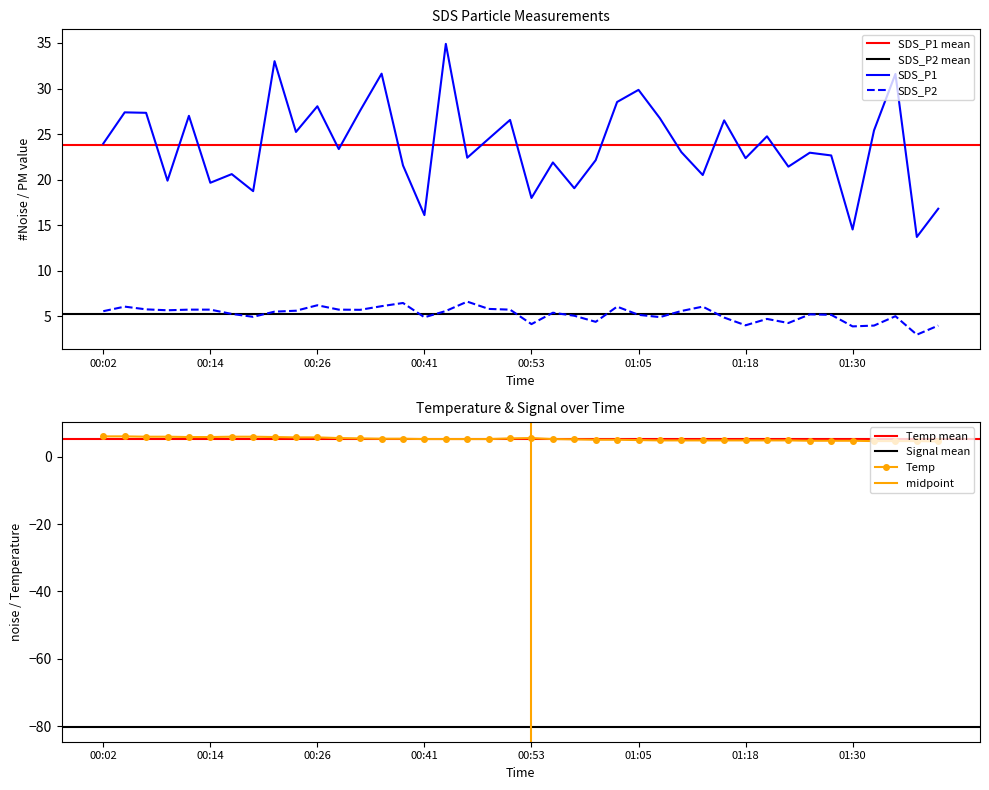

Does the chart have visible grid lines?

No